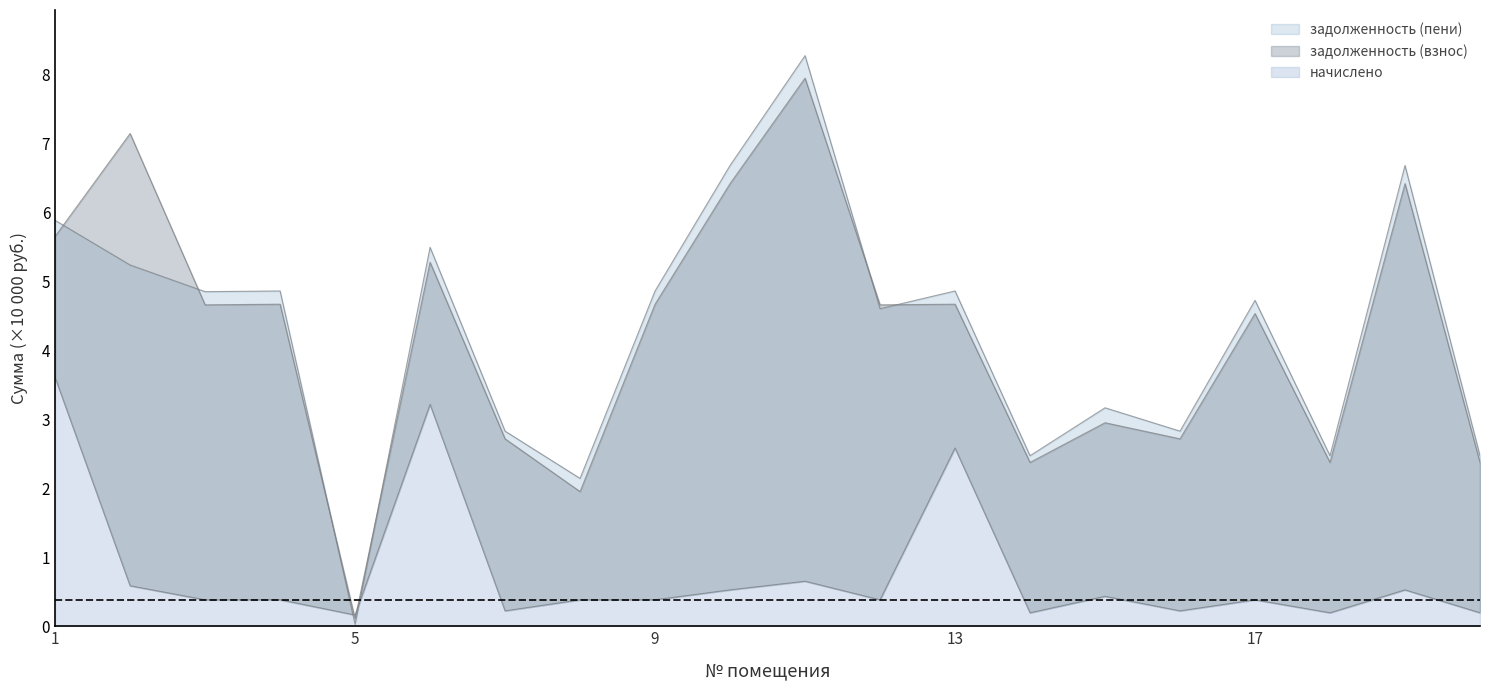

True or false: задолженность (взнос) has a value of 6.4 at 3.

False